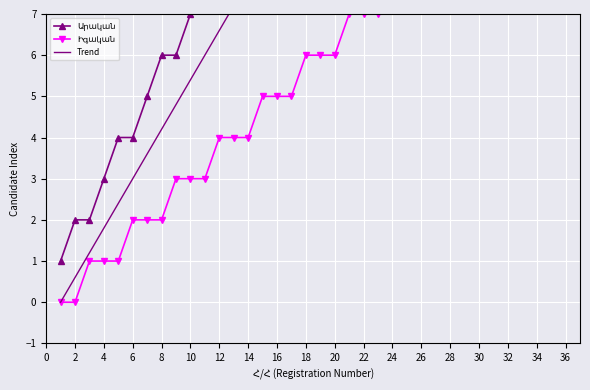

True or false: Արական and Trend intersect in this chart.

False